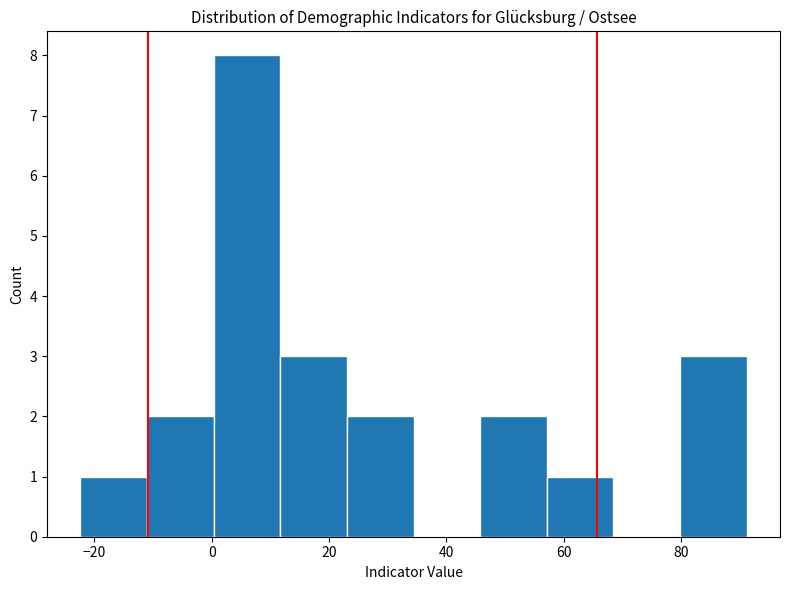

How tall is the bar that spans 58 to 68 on the x-axis? Neither the bar edges nor the heights are printed on the chart, so give them approximately, as read against the axes.

1